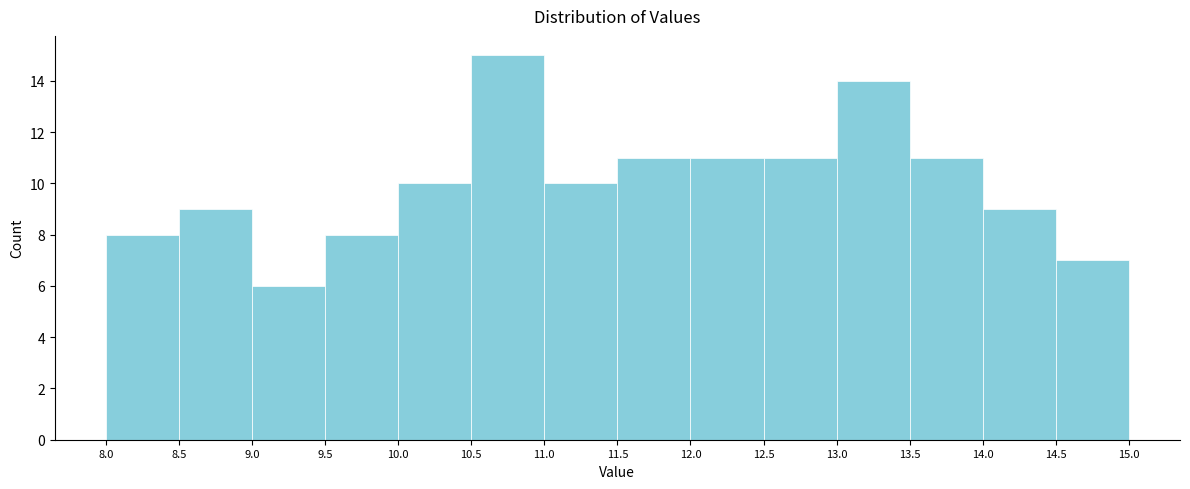

Reading left to right, list every bar in this chart as the range it spans on the x-axis followed by its height. The values are not printed on the chart, so give them approximately, as read against the axis.

8.0 to 8.5: 8
8.5 to 9.0: 9
9.0 to 9.5: 6
9.5 to 10.0: 8
10.0 to 10.5: 10
10.5 to 11.0: 15
11.0 to 11.5: 10
11.5 to 12.0: 11
12.0 to 12.5: 11
12.5 to 13.0: 11
13.0 to 13.5: 14
13.5 to 14.0: 11
14.0 to 14.5: 9
14.5 to 15.0: 7